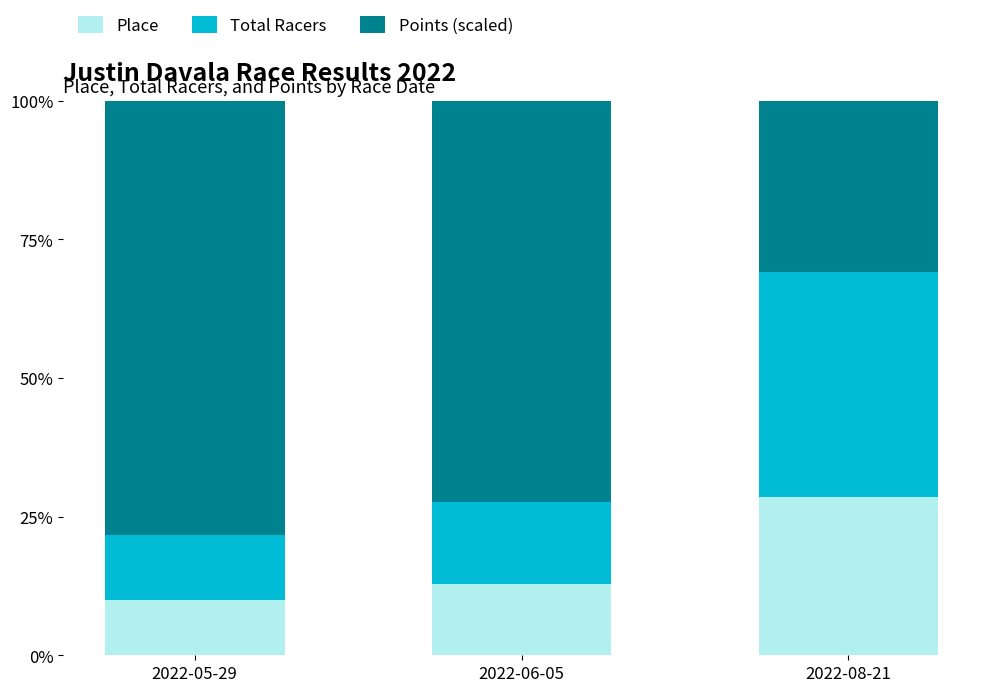

True or false: Place has a value of 3.7 at 2022-06-05.

False